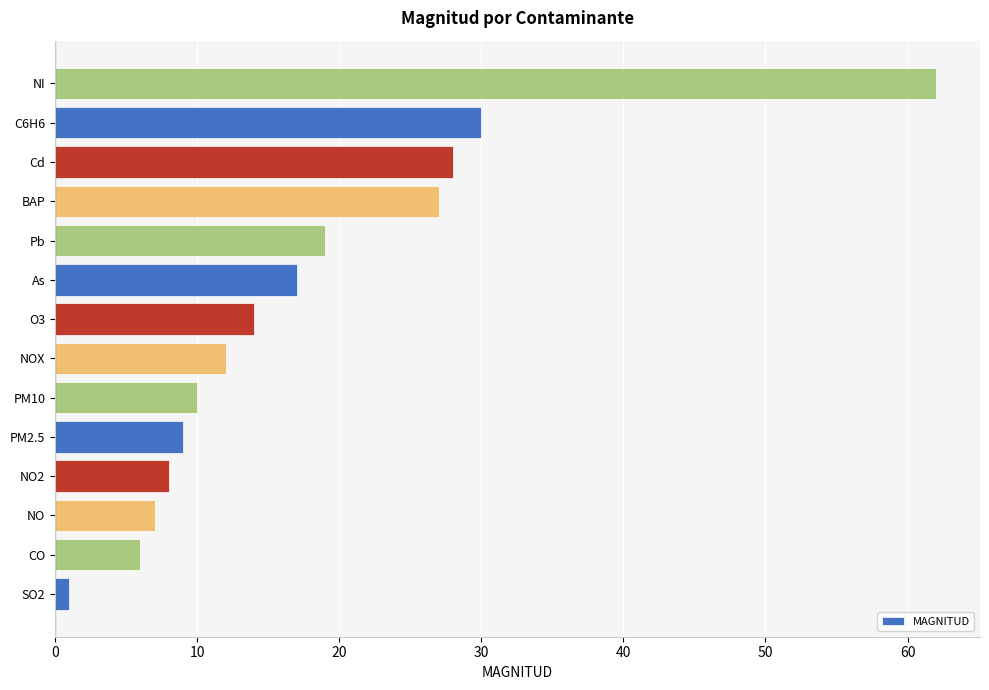

Approximately how many times larger is the value at NI compared to NOX?

5.2